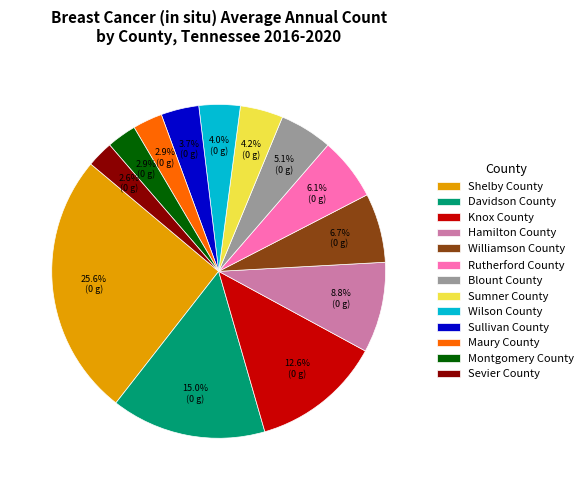

Which has a higher value, Knox County or Hamilton County?

Knox County